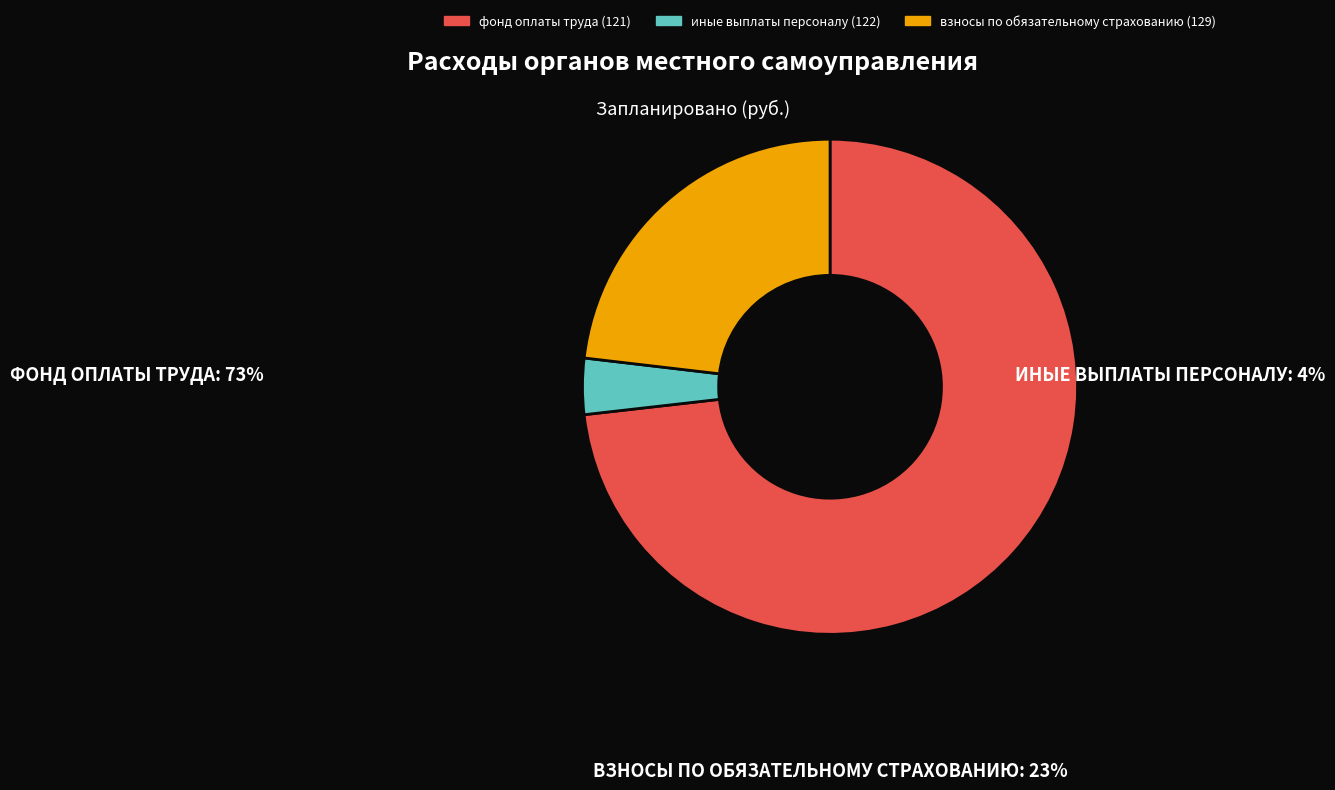

What is the smallest slice in the pie chart?

иные выплаты персоналу (122)